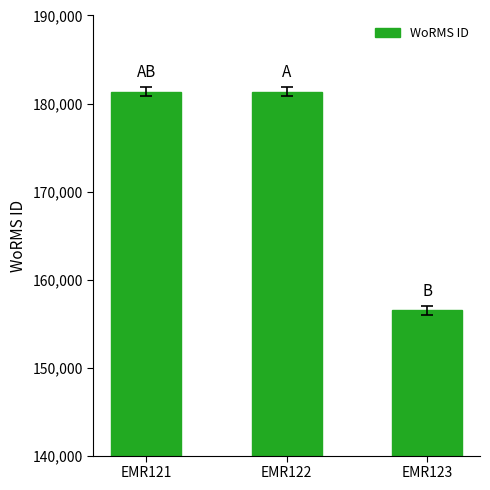

How many series are shown in this chart?

1